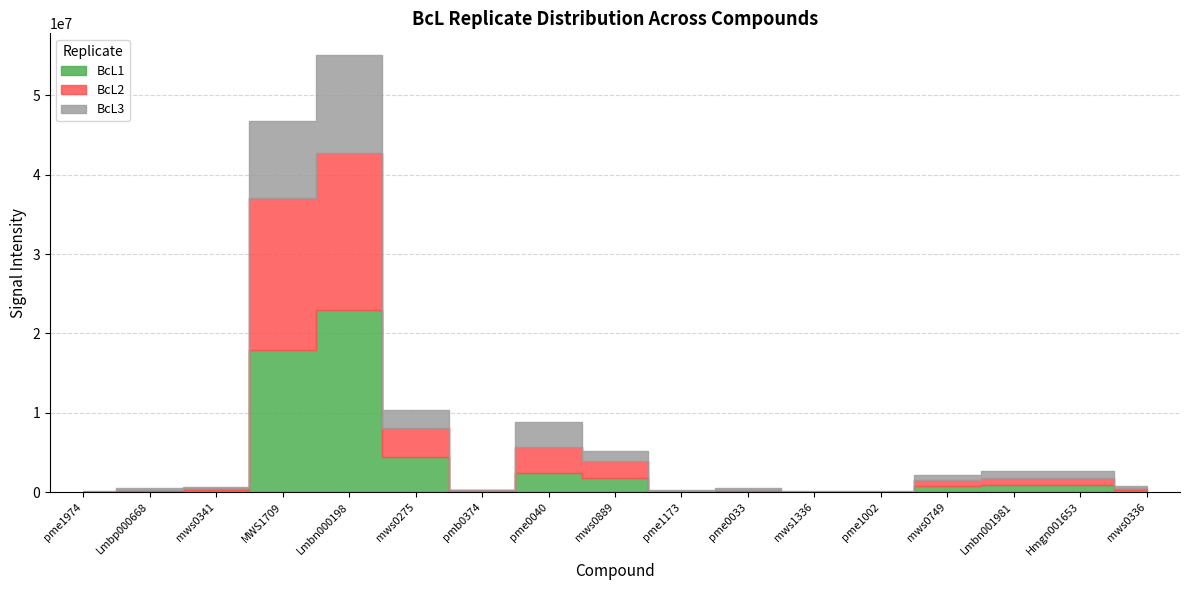

At which label is BcL3 closest to 6144290?

pme0040